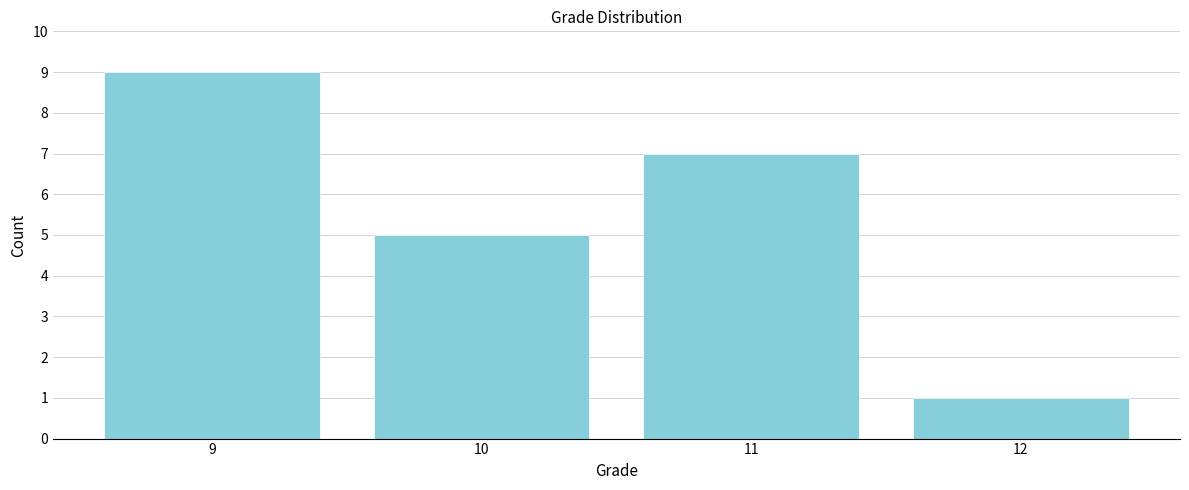

Reading left to right, transcribe all the data shown in this chart.

9	5	7	1